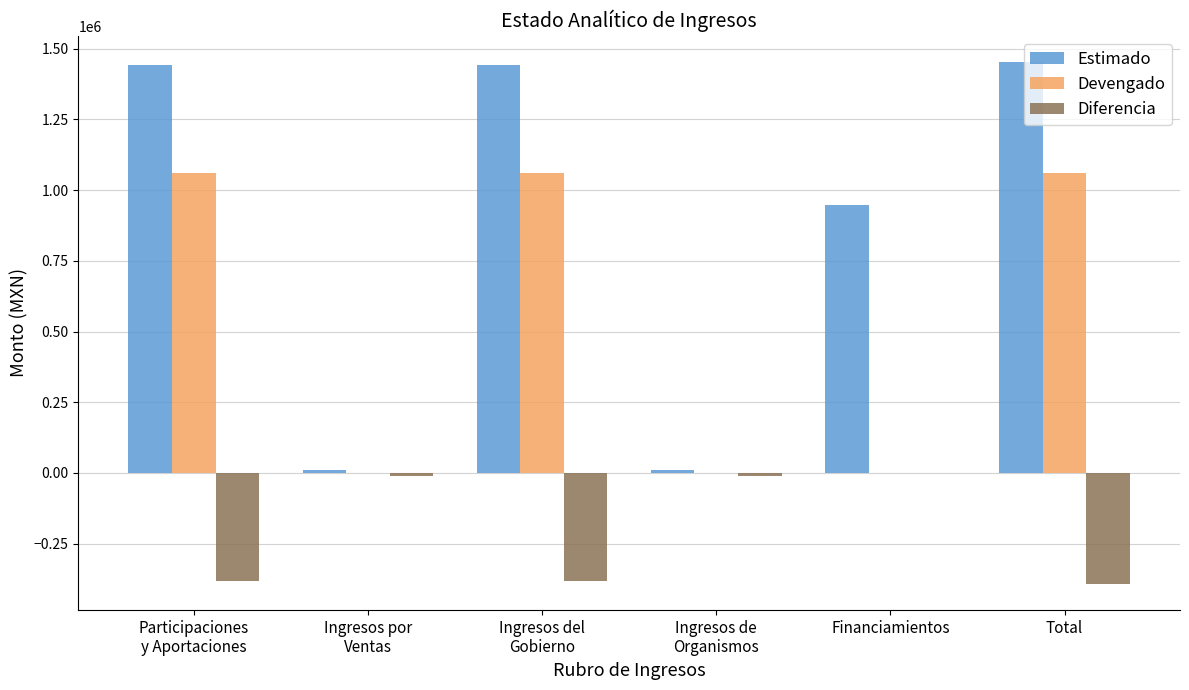

What is the maximum value for Estimado?

1453439.4